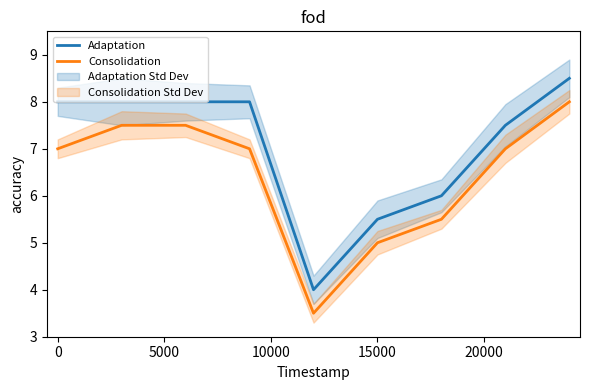

What is the minimum value for Consolidation?

3.5